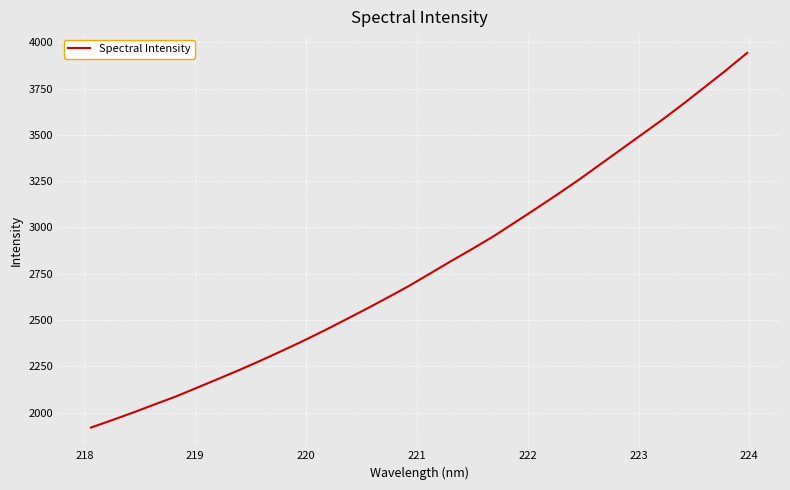

What is the difference between the maximum and minimum values?

2022.8